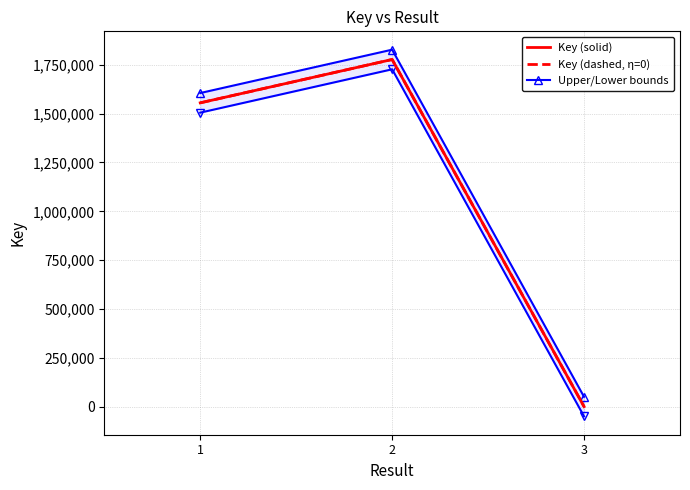

At which label does Key (solid) first exceed 1554698?

2